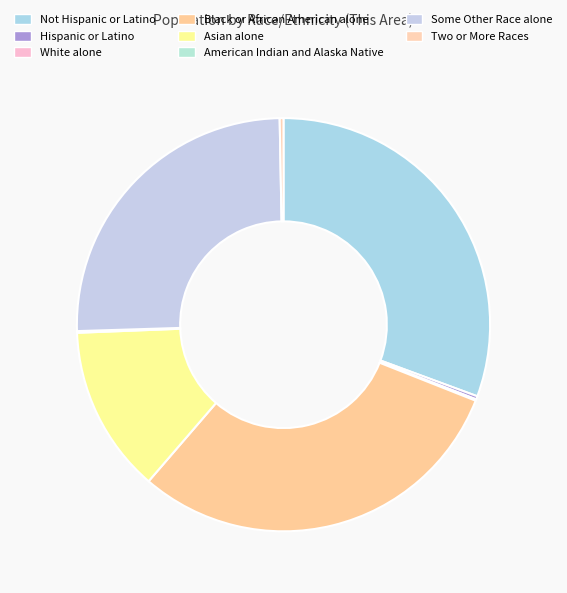

Rank the categories by value from highest to lowest.

Not Hispanic or Latino, Black or African American alone, Some Other Race alone, Asian alone, Two or More Races, Hispanic or Latino, American Indian and Alaska Native, White alone